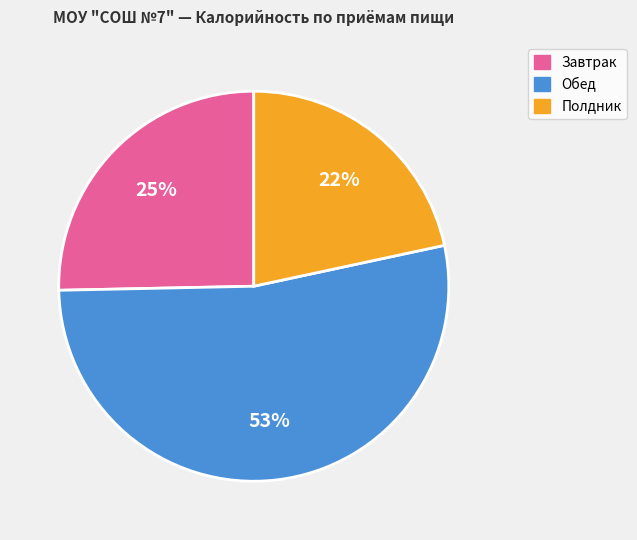

To the nearest percent, what is the difference between the largest and smallest slice percentages?

31%